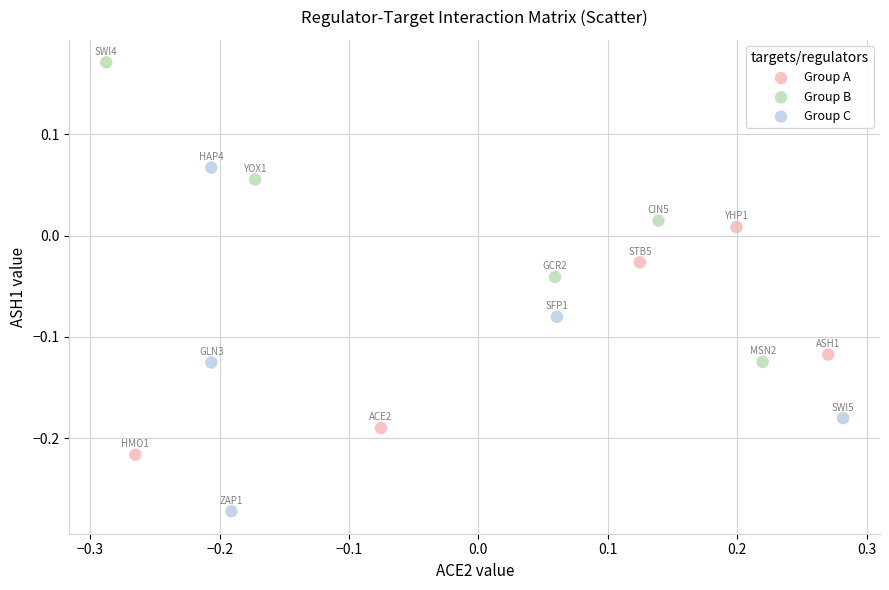

Which series contains the highest Y value?

Group B